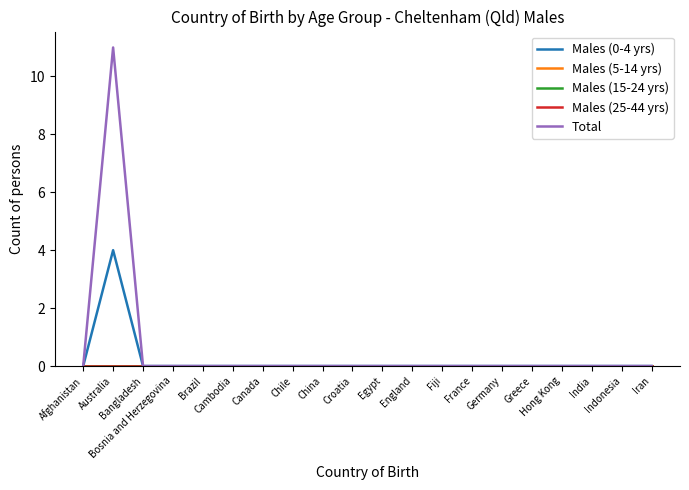

What is the label of the 15th point from the left?

Germany